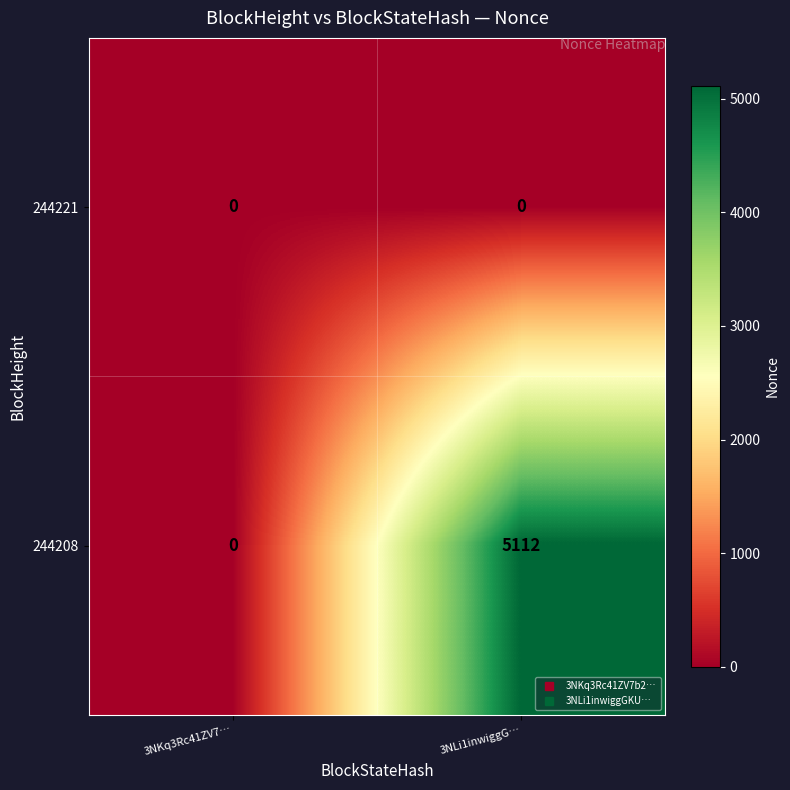

Which series has the largest total across all categories?

244208